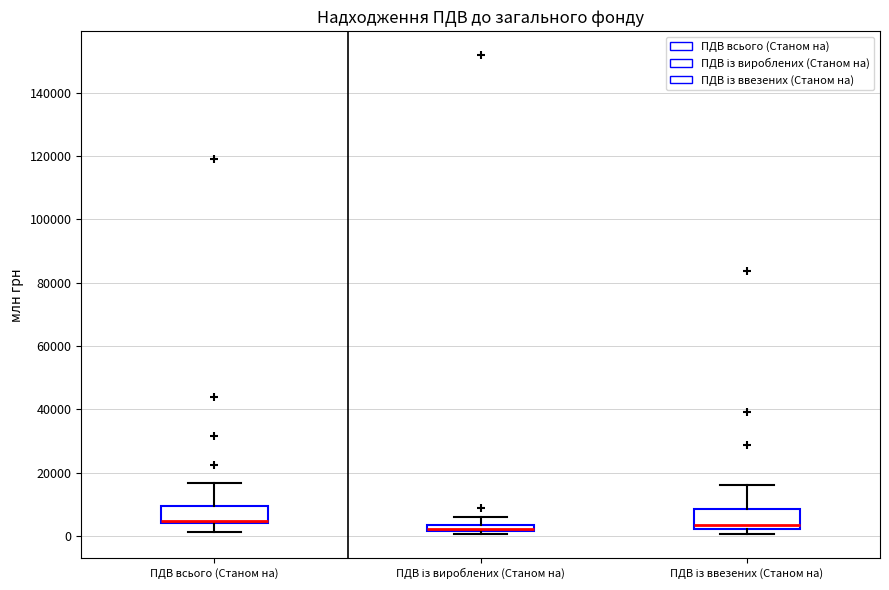

Where does the lower whisker of the box for ПДВ всього (Станом на) end on the y-axis? The values are not printed on the chart, so give them approximately, as read against the axis.

2000